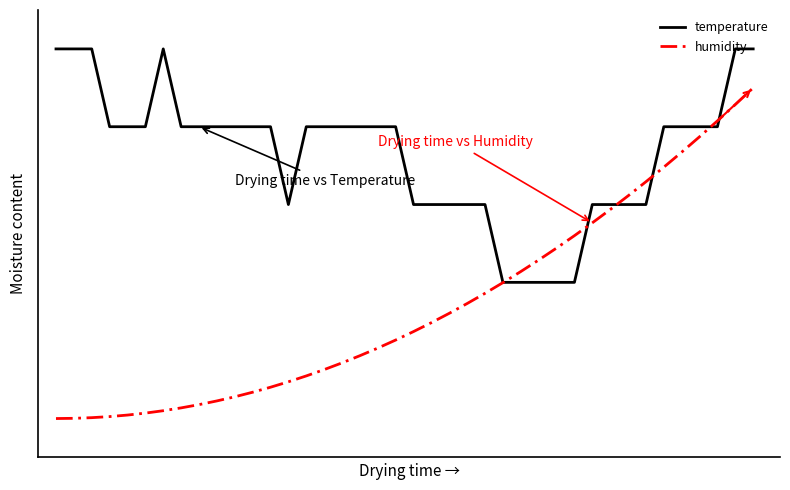

Does the chart have visible grid lines?

No